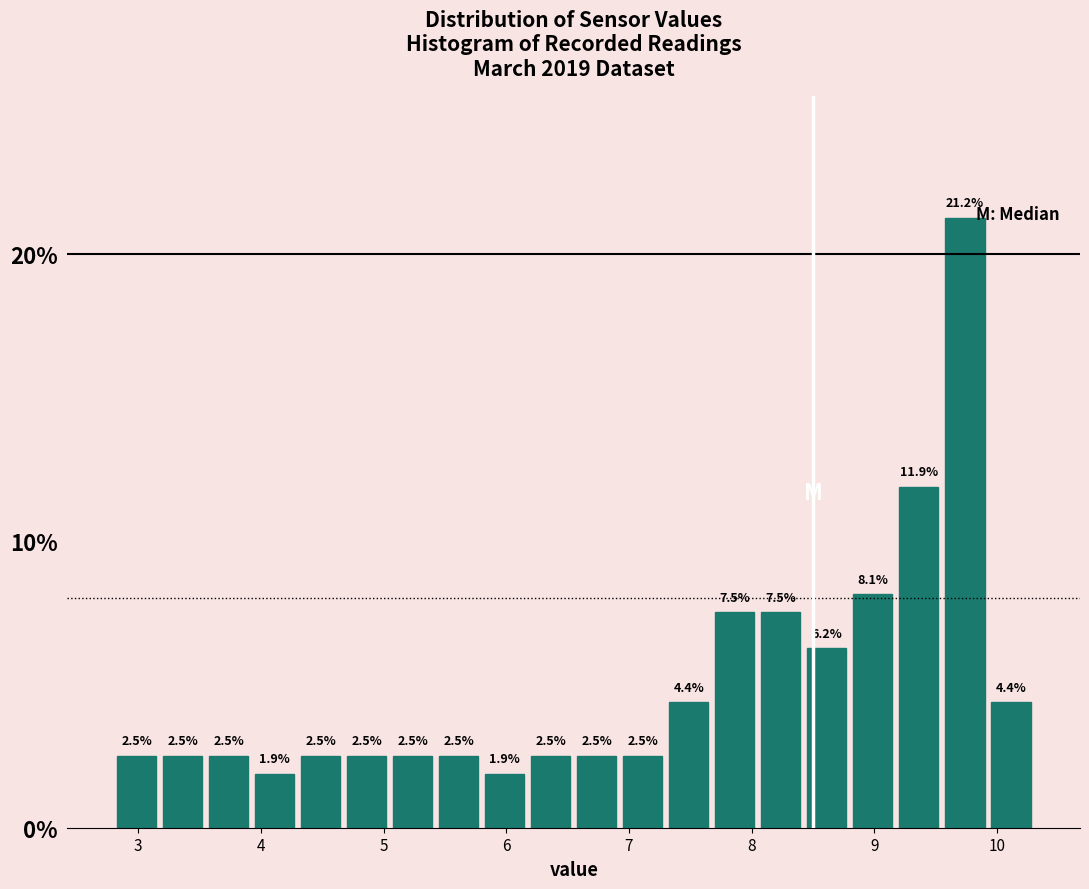

Around what value on the x-axis is the tallest bar? Give the approximate position of its centre, as read against the axis.

9.7